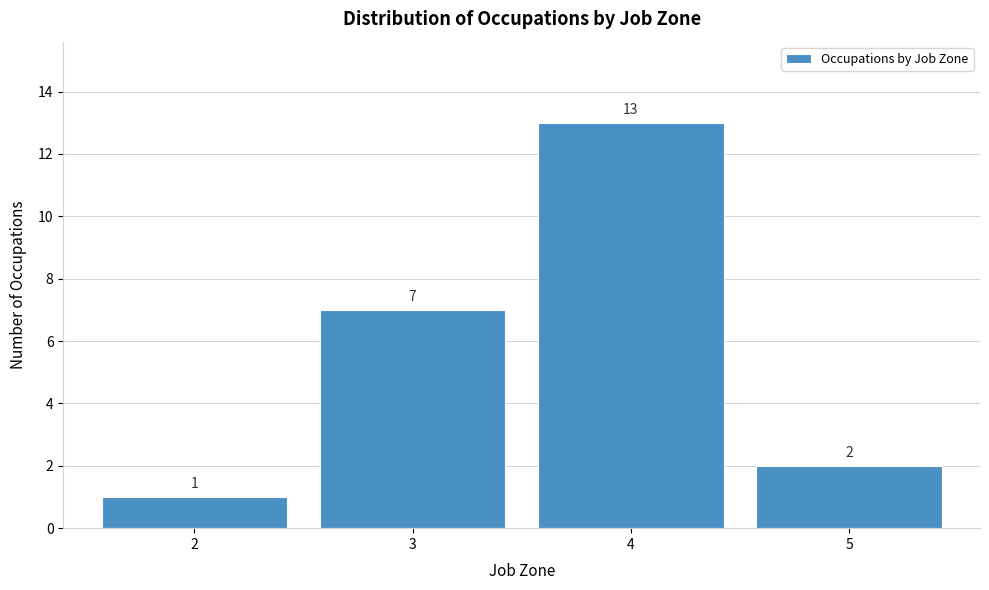

Reading left to right, list every bar in this chart as the range it spans on the x-axis followed by its height.

1.5 to 2.5: 1
2.5 to 3.5: 7
3.5 to 4.5: 13
4.5 to 5.5: 2